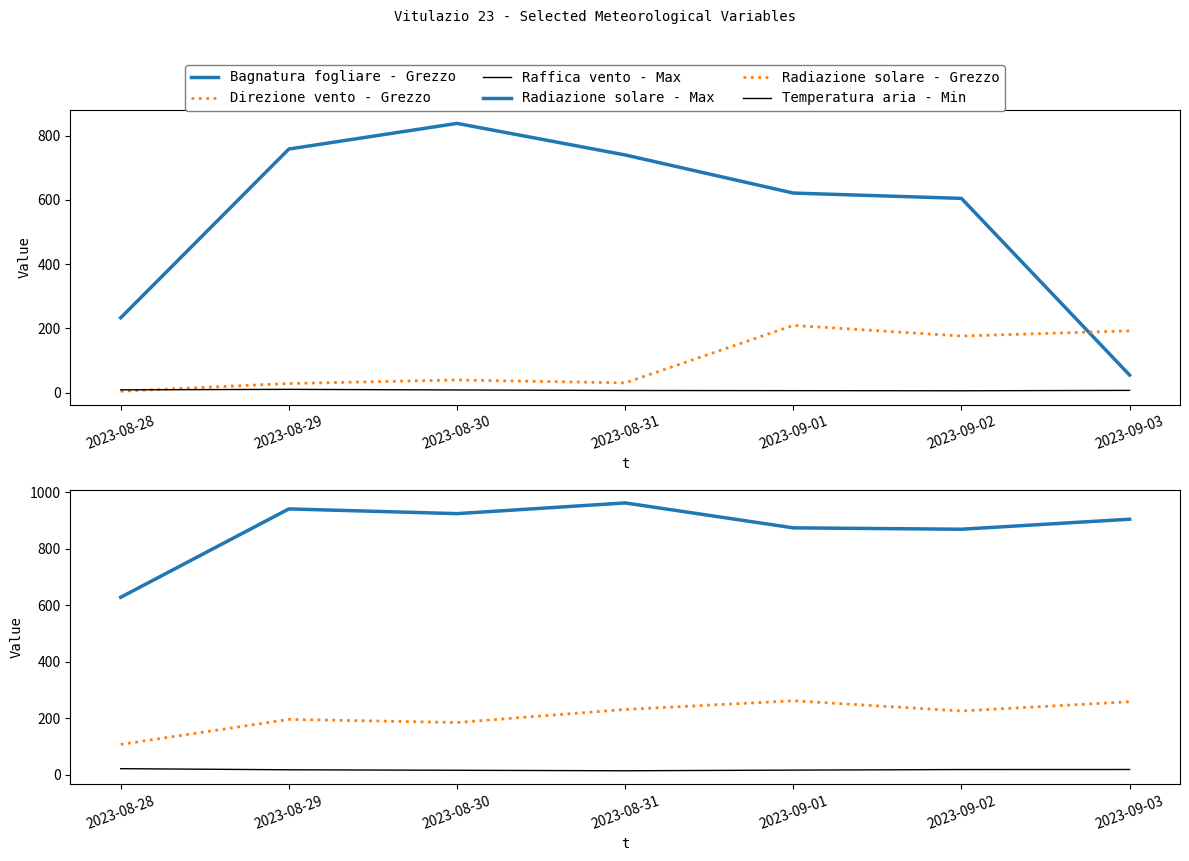

What is the value of the Radiazione solare - Max point at the 6th from the left?

868.5